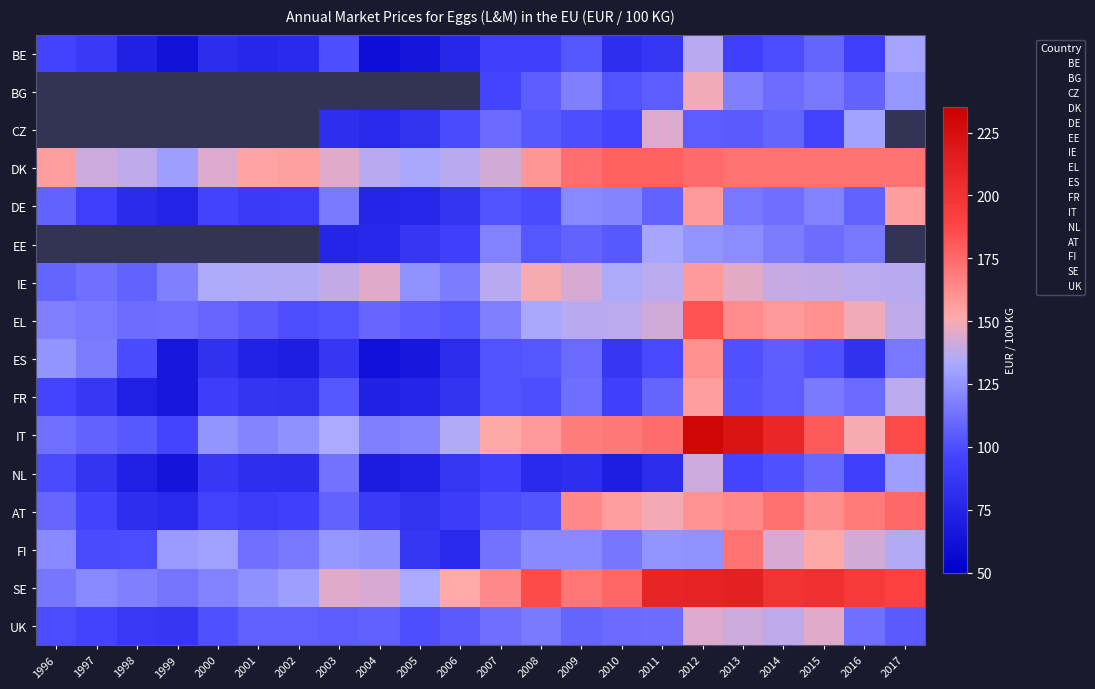

What is the highest value of the DE series?

157.2